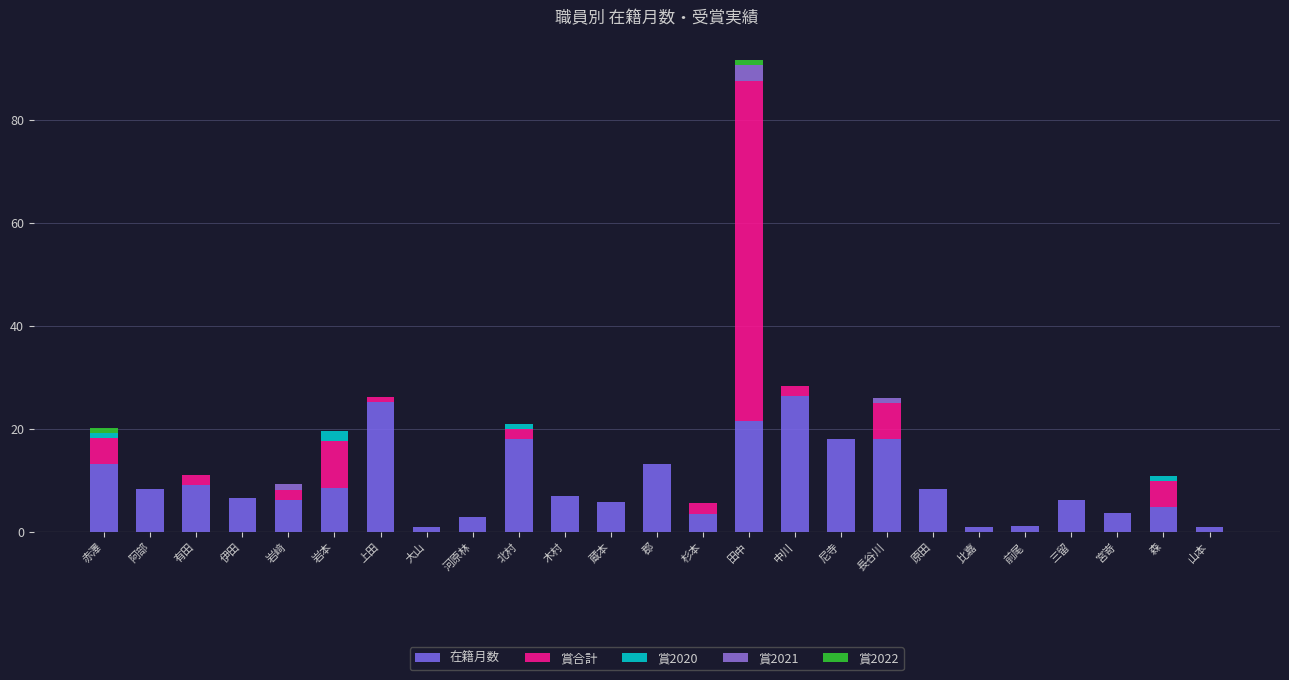

How many 賞2021 values are between 0 and 1?

24